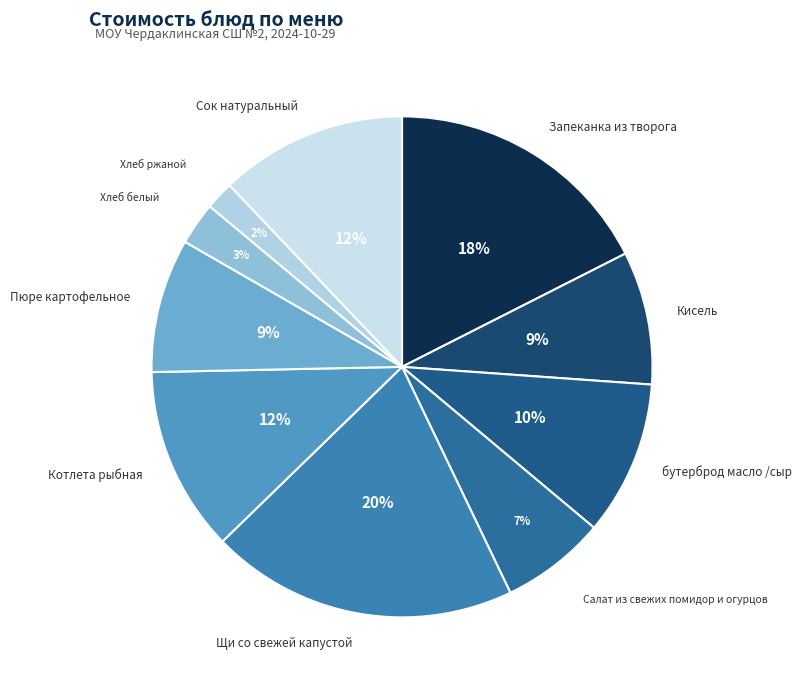

To the nearest percent, what percentage of the pie is Запеканка из творога?

18%